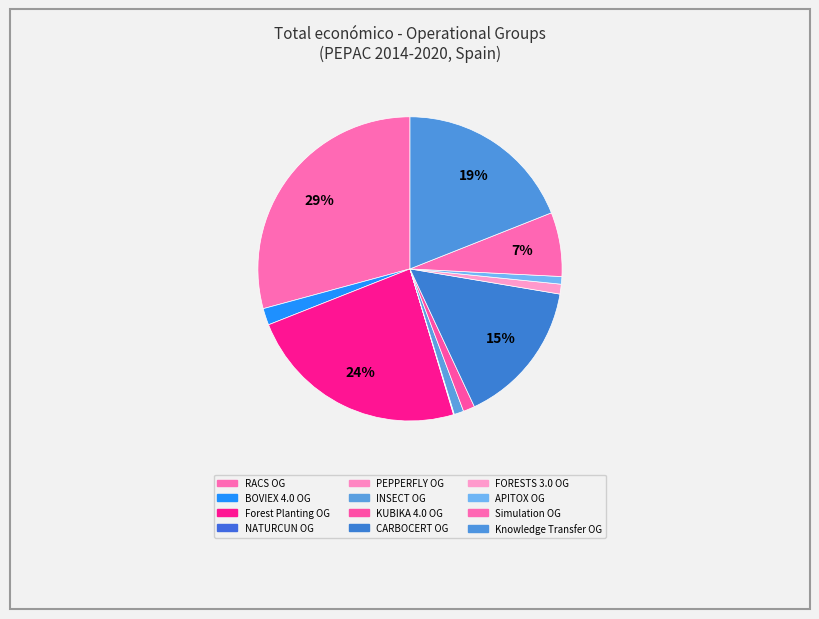

Is there any slice that represents more than half of the pie?

No